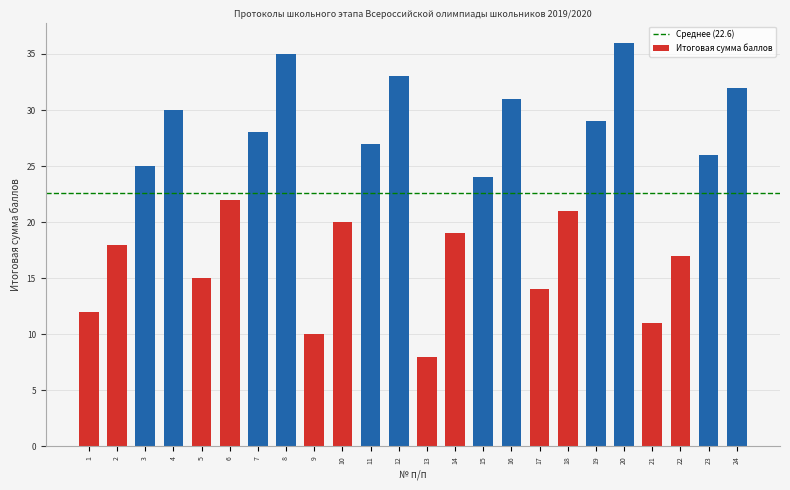

Reading left to right, extract all data points from this chart.

12	18	25	30	15	22	28	35	10	20	27	33	8	19	24	31	14	21	29	36	11	17	26	32